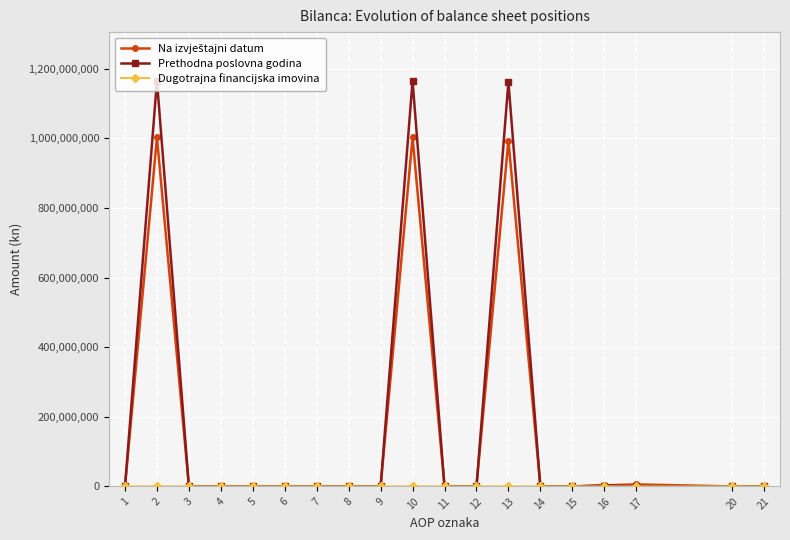

How many data points in Prethodna poslovna godina are above 0?

5